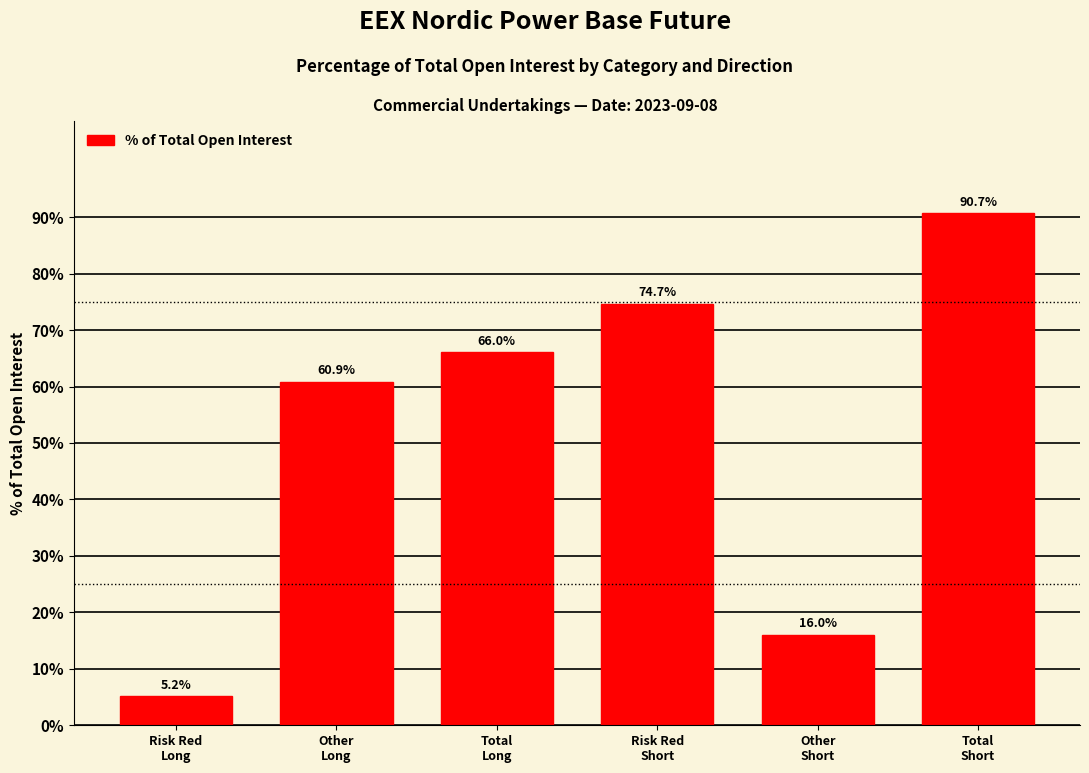

Reading left to right, extract all data points from this chart.

5.2	60.9	66.0	74.7	16.0	90.7